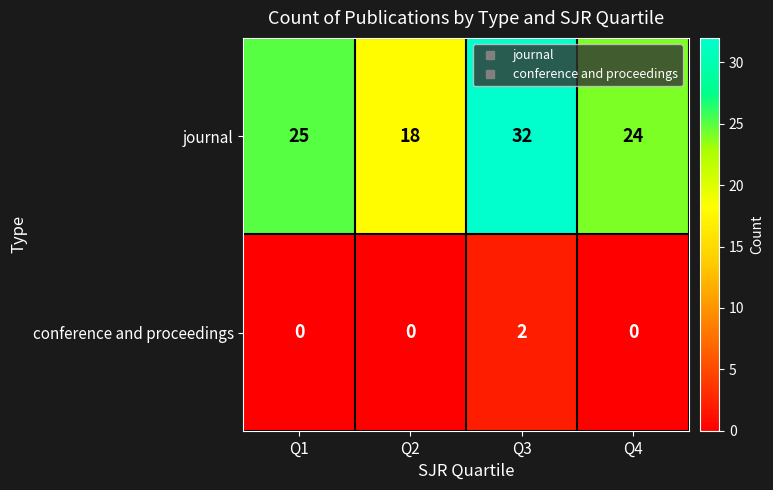

What is the maximum value shown in the chart?

32